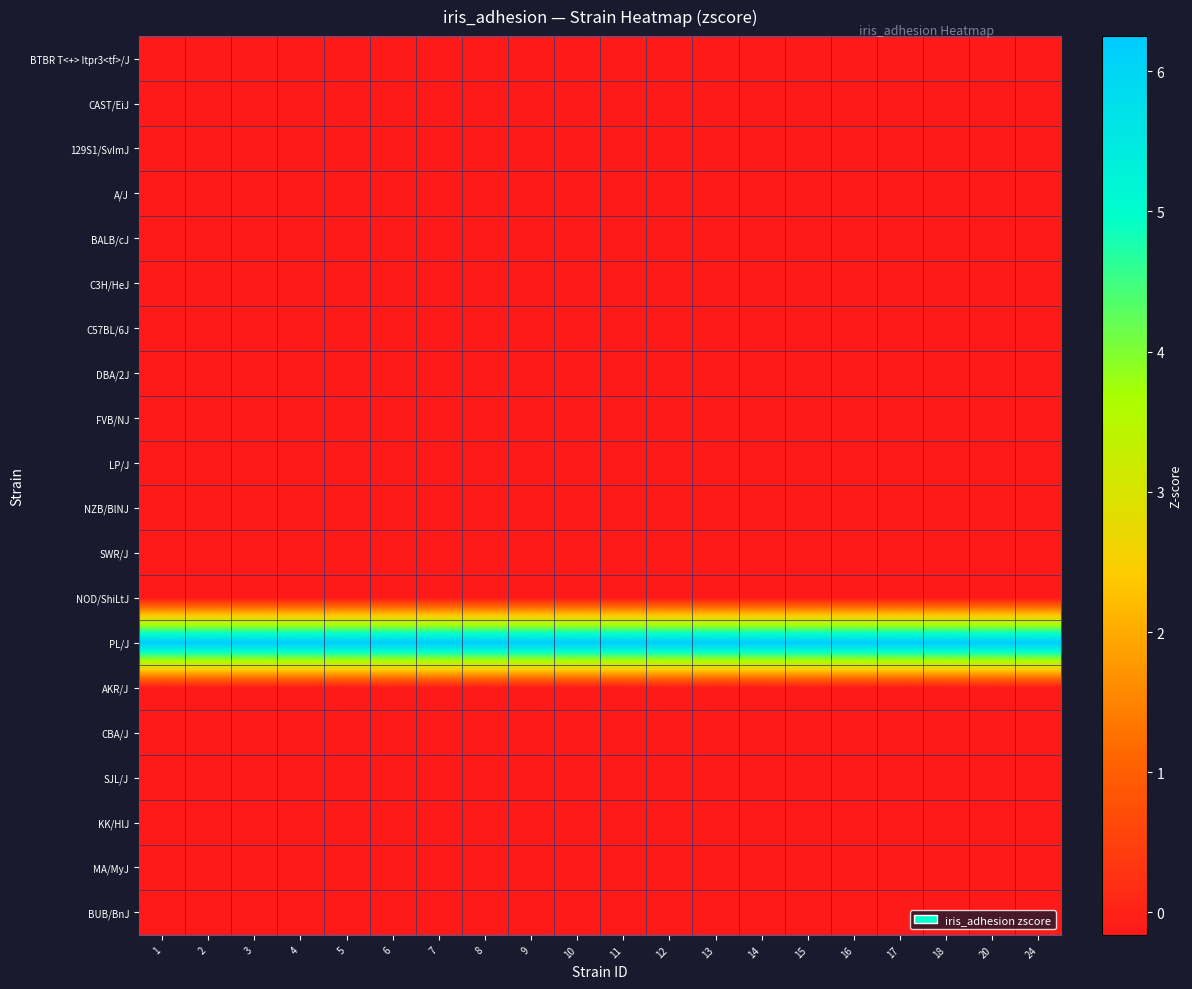

At how many categories does at least one series exceed 4?

20